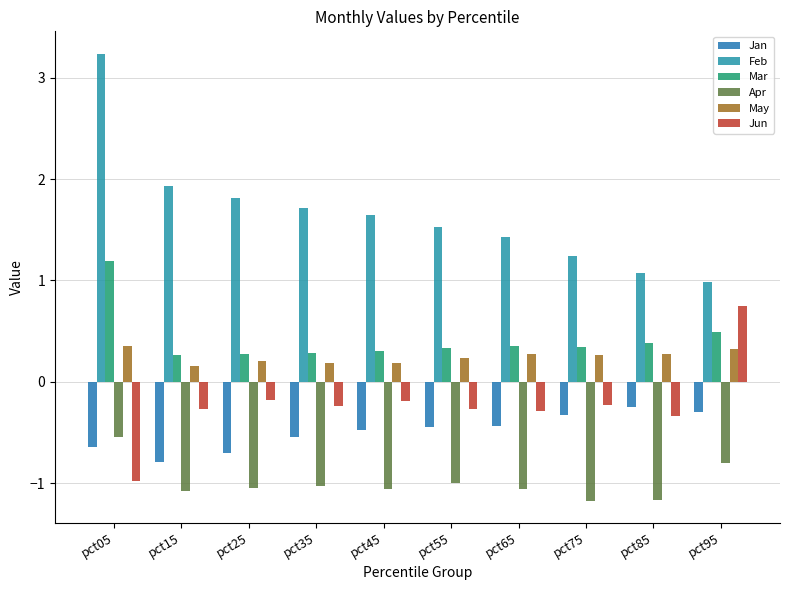

How many bars are there in total?

60